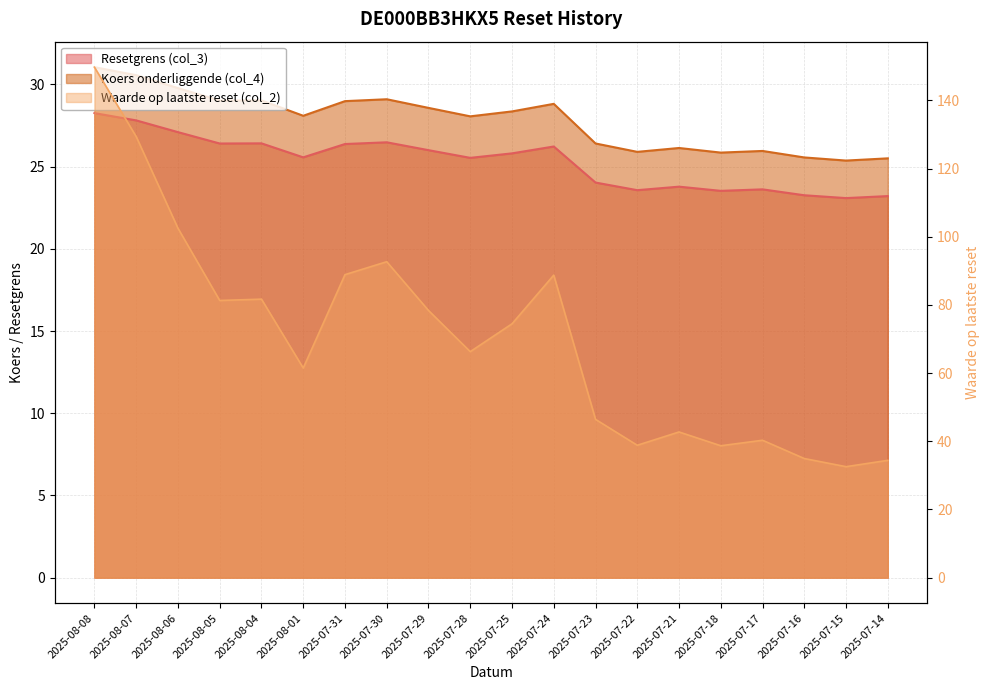

Reading left to right, what are all the values shown in this chart?

Resetgrens (col_3): 28.3	27.8	27.1	26.4	26.4	25.6	26.4	26.5	26.0	25.5	25.8	26.2	24.0	23.6	23.8	23.5	23.6	23.3	23.1	23.2
Waarde op laatste reset (col_2): 149.7	129.4	102.5	81.3	81.7	61.5	88.9	92.7	78.4	66.3	74.5	88.7	46.4	38.8	42.7	38.7	40.3	34.9	32.5	34.4
Koers onderliggende (col_4): 31.1	30.6	29.8	29.0	29.0	28.1	29.0	29.1	28.6	28.1	28.4	28.8	26.4	25.9	26.1	25.9	26.0	25.6	25.4	25.5